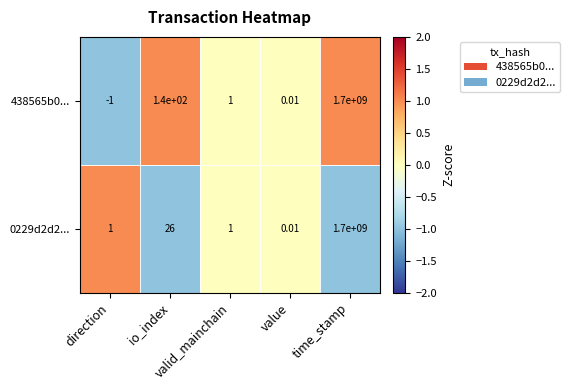

Count the number of data series in this chart.

2